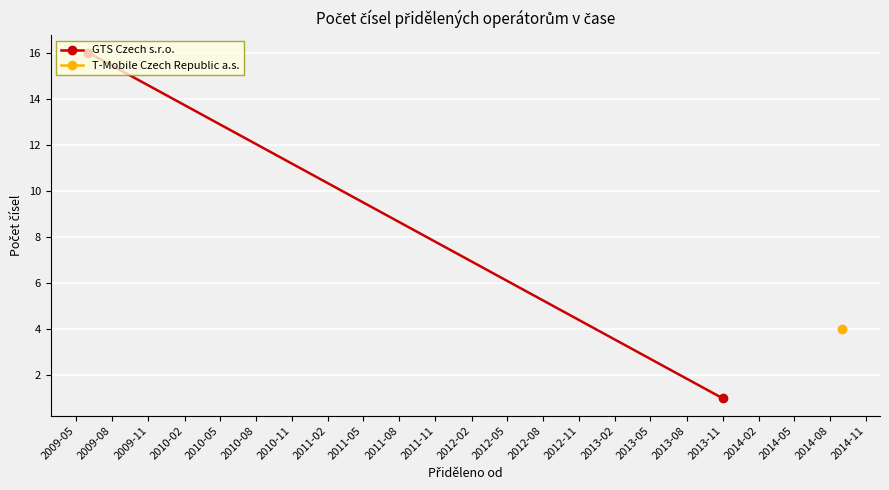

At which category does the chart reach its peak across all series?

2009-05